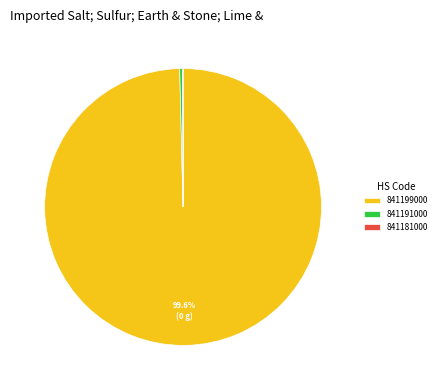

Which slice is the largest?

841199000